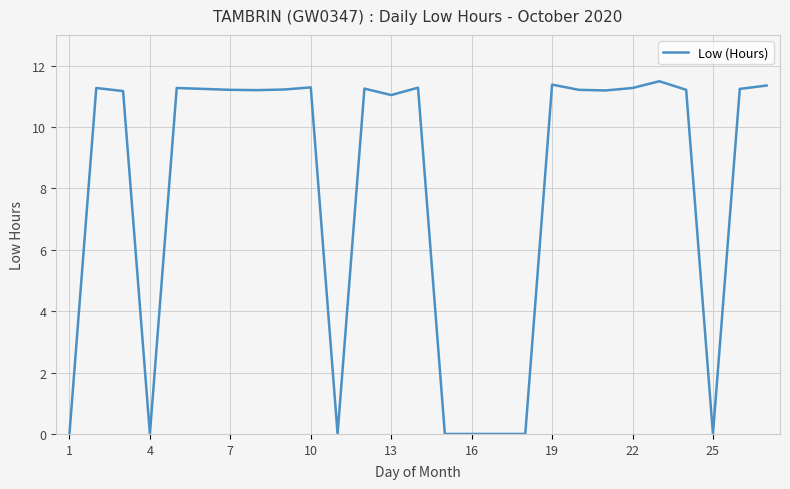

What is the difference between the maximum and minimum values?

11.5